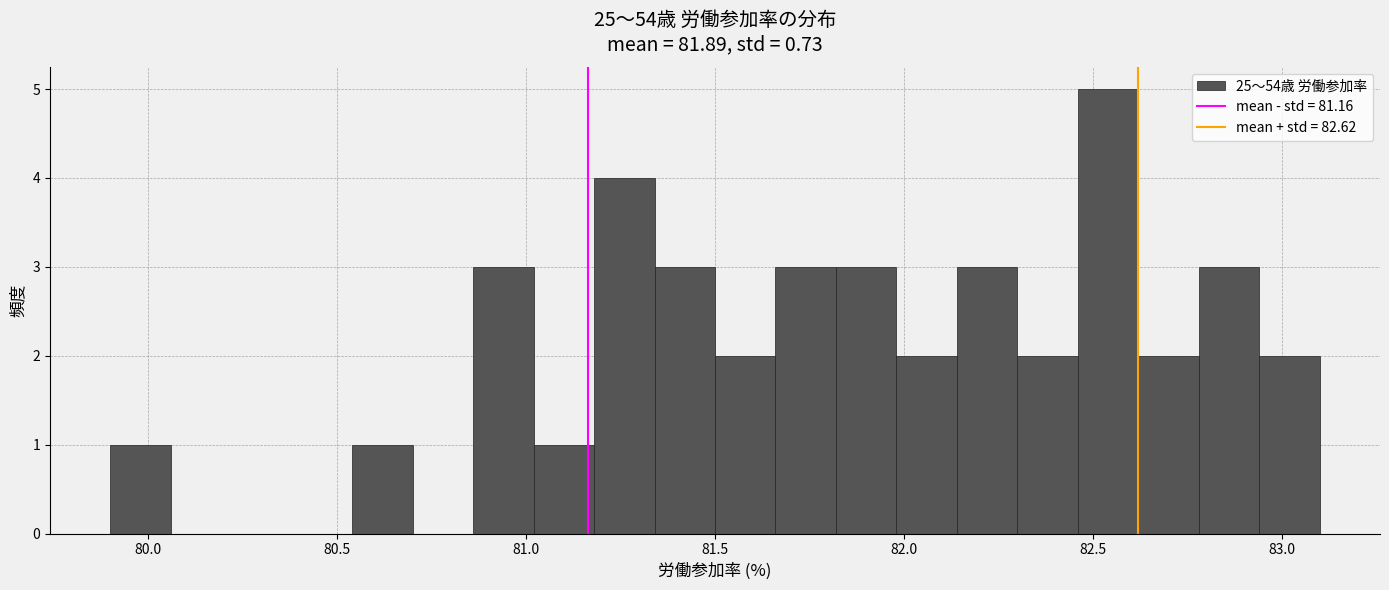

Around what value on the x-axis is the tallest bar? Give the approximate position of its centre, as read against the axis.

82.55